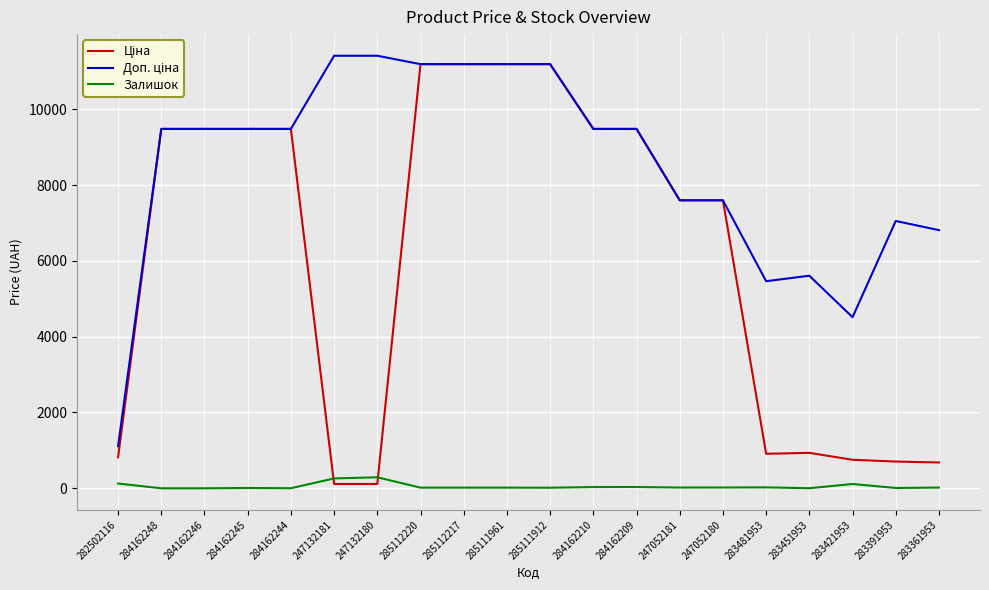

What position from the left is 284162246?

3